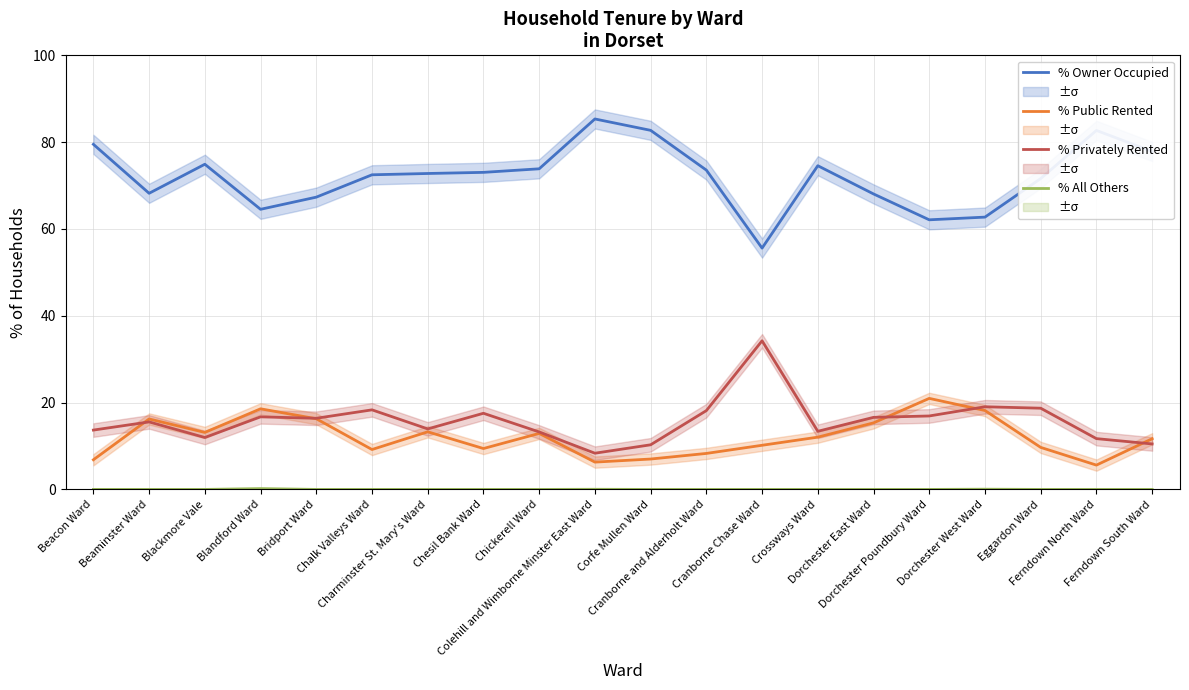

True or false: % Owner Occupied and % All Others cross at least once.

False